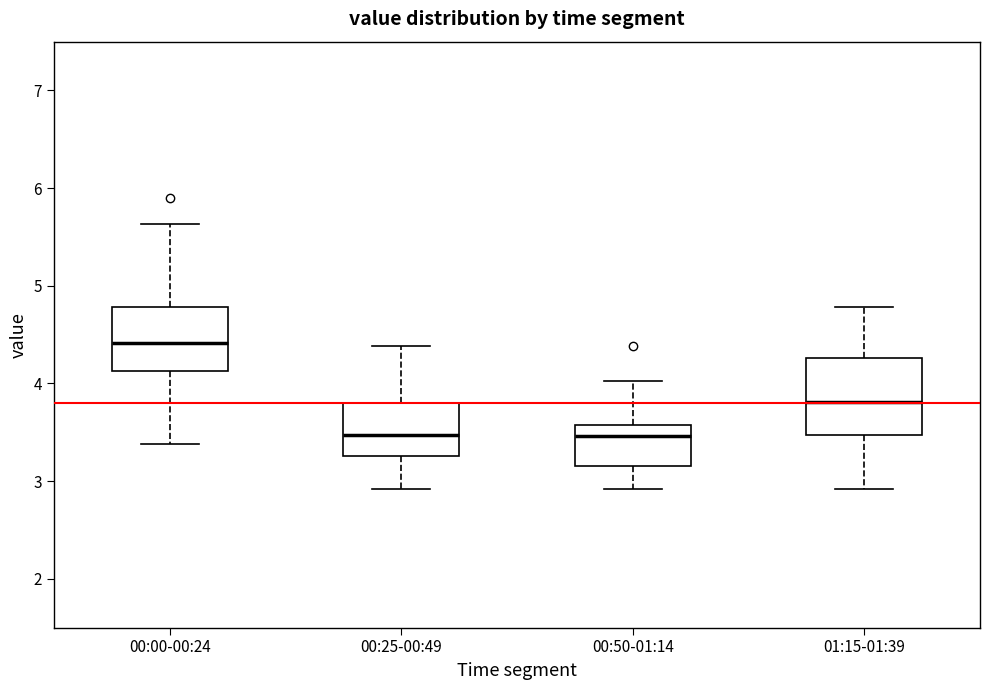

Reading left to right, read every box against the y-axis: the position of its median line, the range the box covers, and the ends of its whiskers. The values are not printed on the chart, so give them approximately, as read against the axis.

00:00-00:24: median 4.4, box 4.1 to 4.8, whiskers 3.4 to 5.6
00:25-00:49: median 3.5, box 3.3 to 3.8, whiskers 2.9 to 4.4
00:50-01:14: median 3.5, box 3.2 to 3.6, whiskers 2.9 to 4.0
01:15-01:39: median 3.8, box 3.5 to 4.3, whiskers 2.9 to 4.8